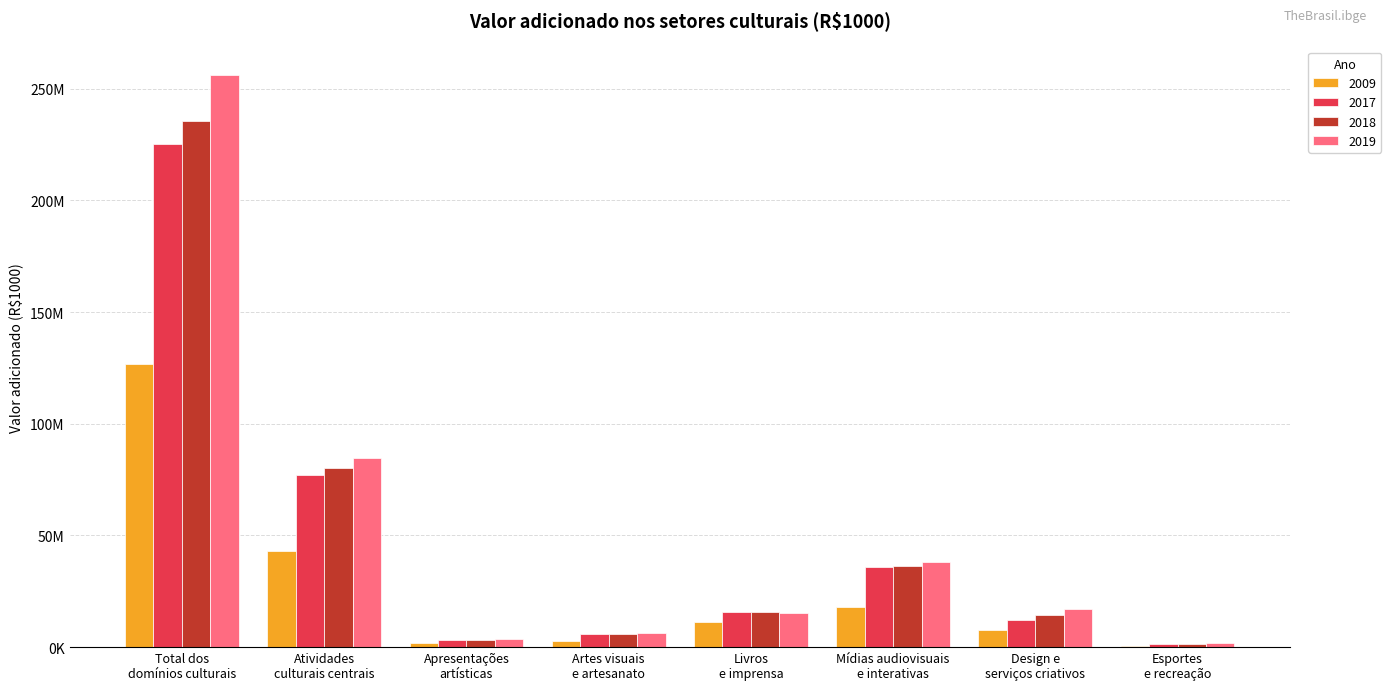

What is the label of the 1st bar from the left?

Total dos
domínios culturais